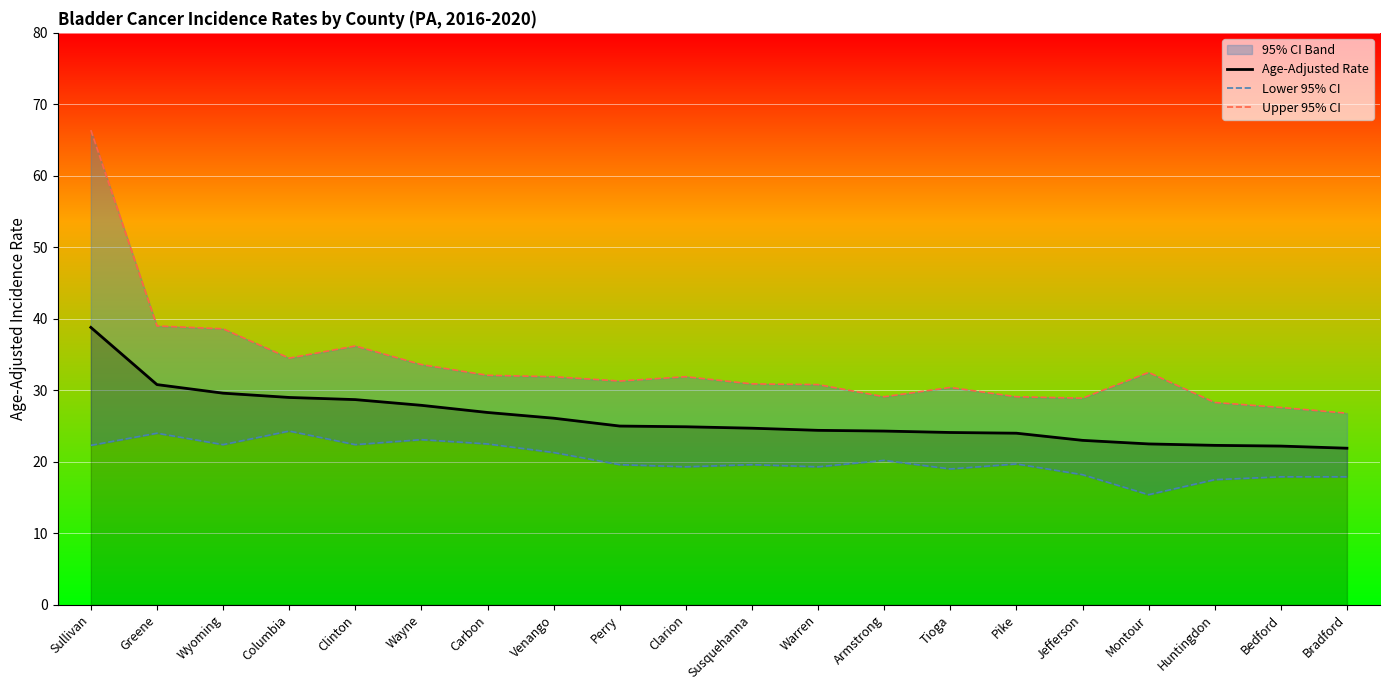

What is the difference between the maximum and minimum values in the Upper 95% CI series?

39.6